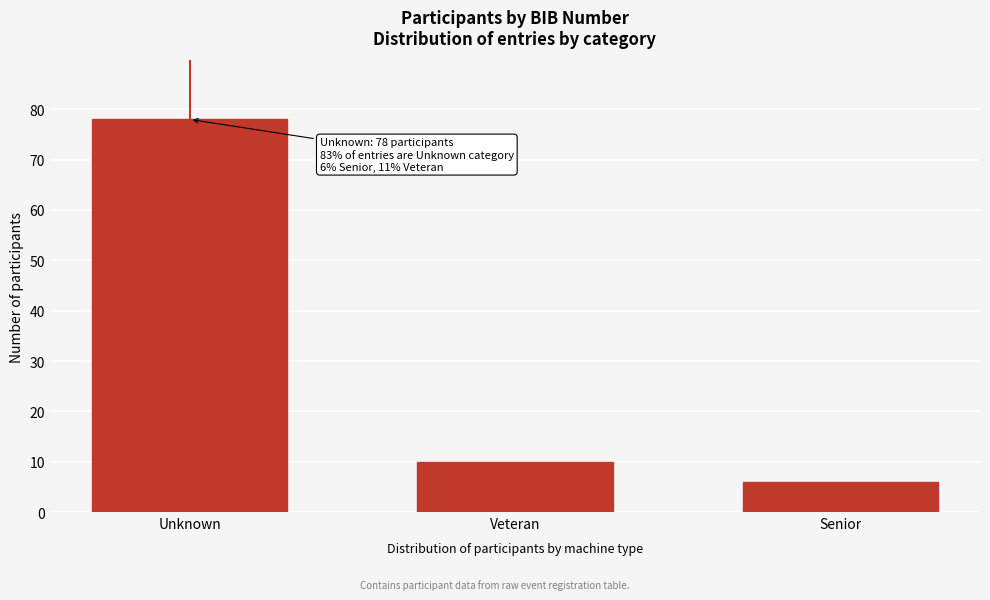

Reading left to right, transcribe all the data shown in this chart.

Unknown=78	Veteran=10	Senior=6